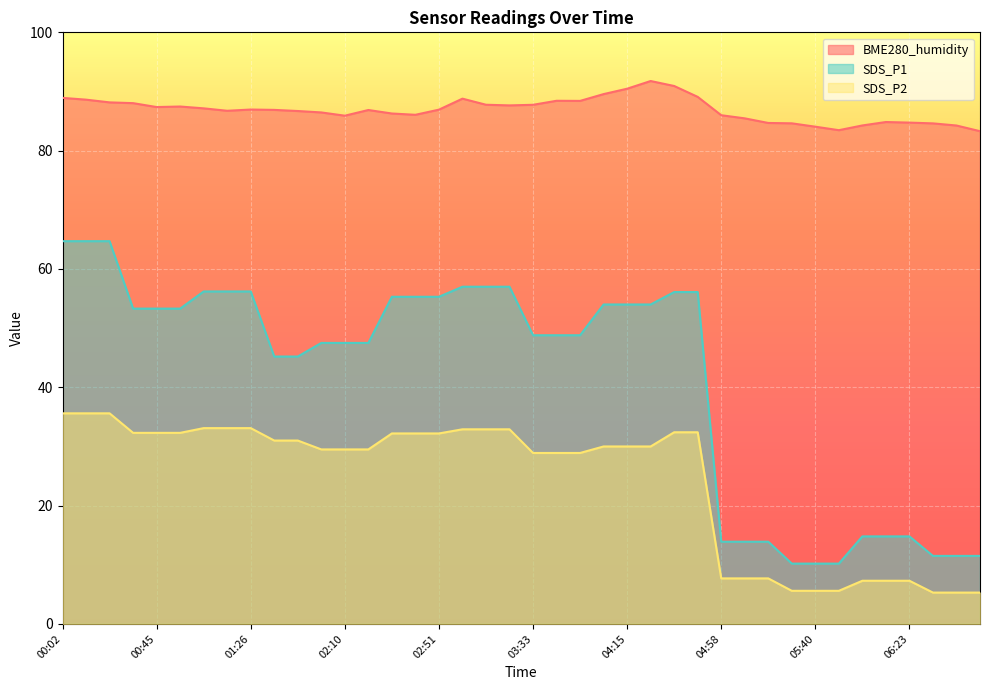

What is the total value across all series at 06:23?

106.8